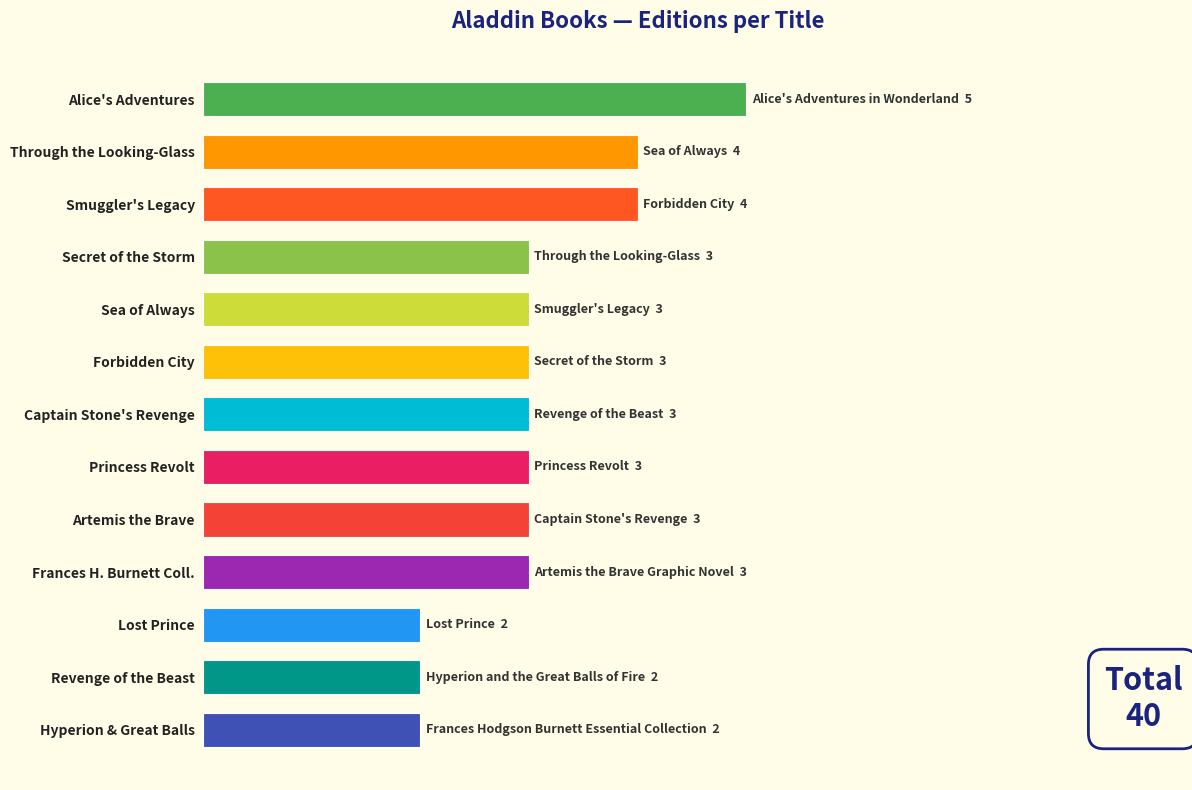

List the labels in order of value, smallest first.

Lost Prince, Revenge of the Beast, Hyperion & Great Balls, Secret of the Storm, Sea of Always, Forbidden City, Captain Stone's Revenge, Princess Revolt, Artemis the Brave, Frances H. Burnett Coll., Through the Looking-Glass, Smuggler's Legacy, Alice's Adventures